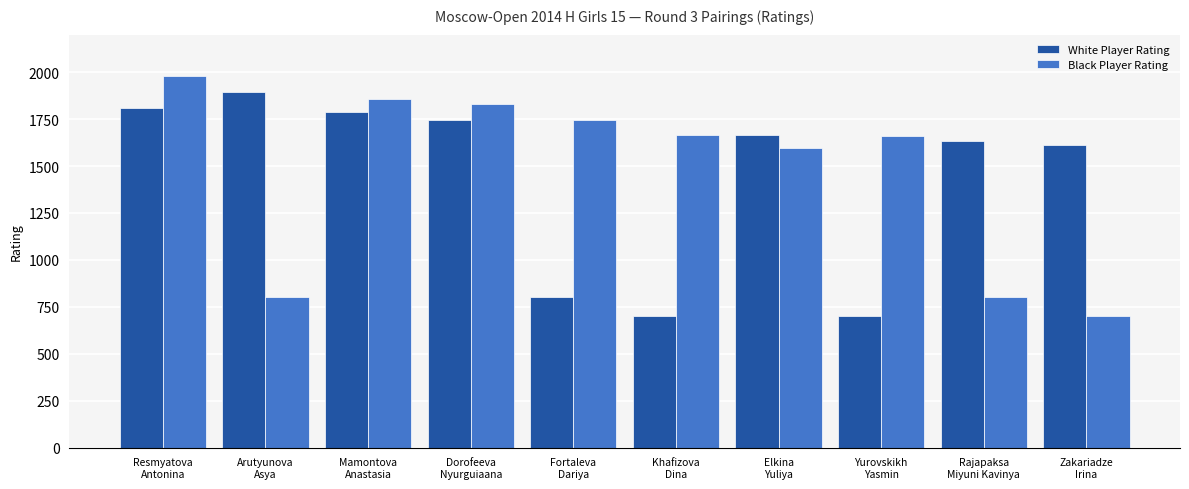

What is the maximum value for White Player Rating?

1894